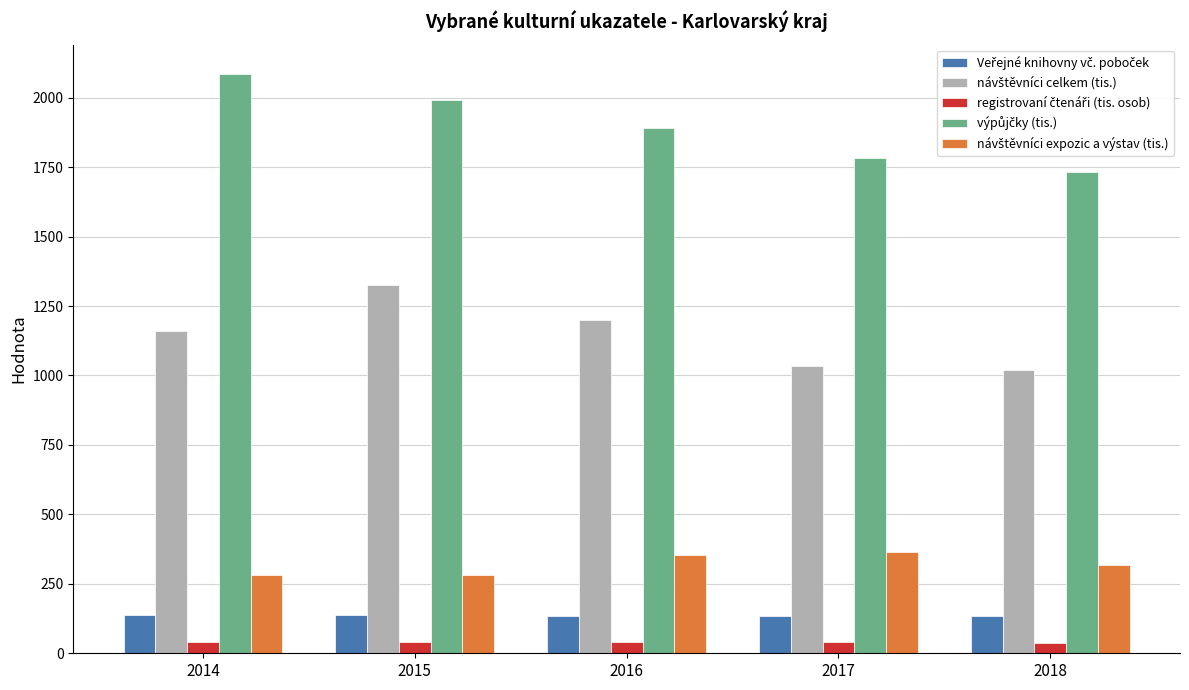

Does the chart contain stacked bars?

No